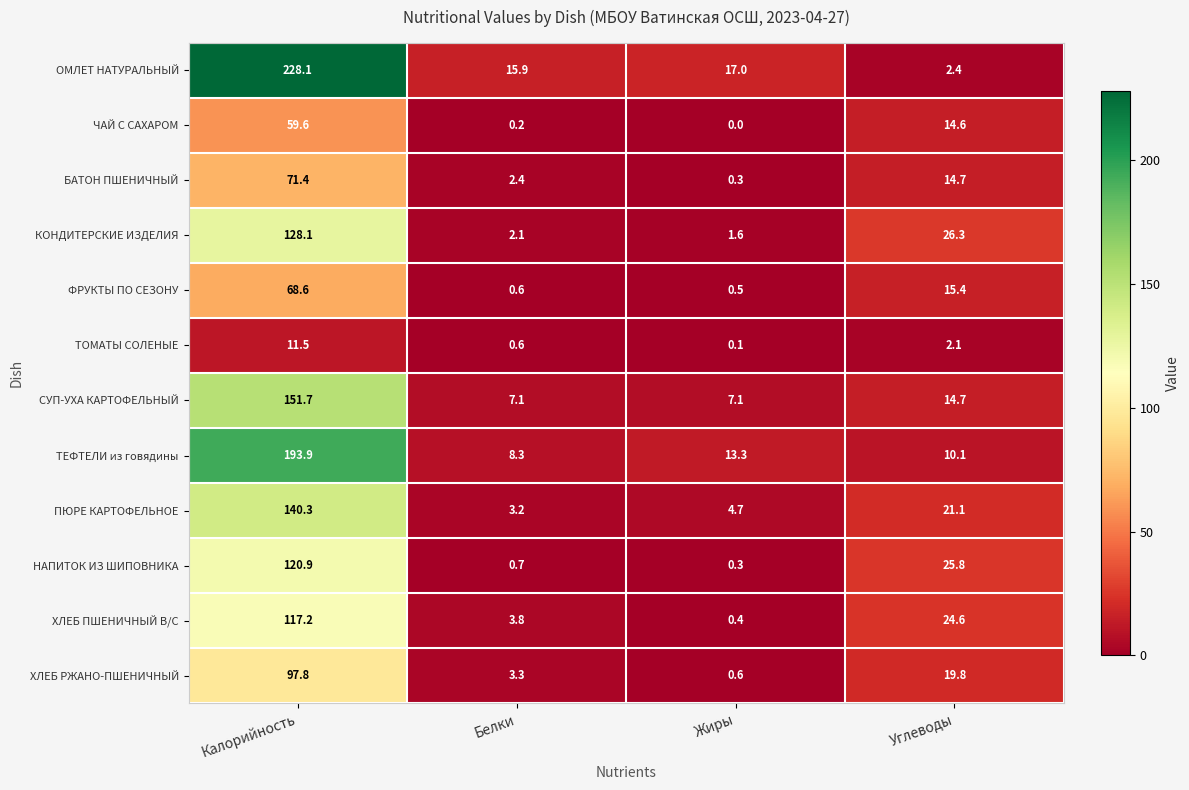

Rank the series by their maximum value, from lowest to highest.

ТОМАТЫ СОЛЕНЫЕ, ЧАЙ С САХАРОМ, ФРУКТЫ ПО СЕЗОНУ, БАТОН ПШЕНИЧНЫЙ, ХЛЕБ РЖАНО-ПШЕНИЧНЫЙ, ХЛЕБ ПШЕНИЧНЫЙ В/С, НАПИТОК ИЗ ШИПОВНИКА, КОНДИТЕРСКИЕ ИЗДЕЛИЯ, ПЮРЕ КАРТОФЕЛЬНОЕ, СУП-УХА КАРТОФЕЛЬНЫЙ, ТЕФТЕЛИ из говядины, ОМЛЕТ НАТУРАЛЬНЫЙ